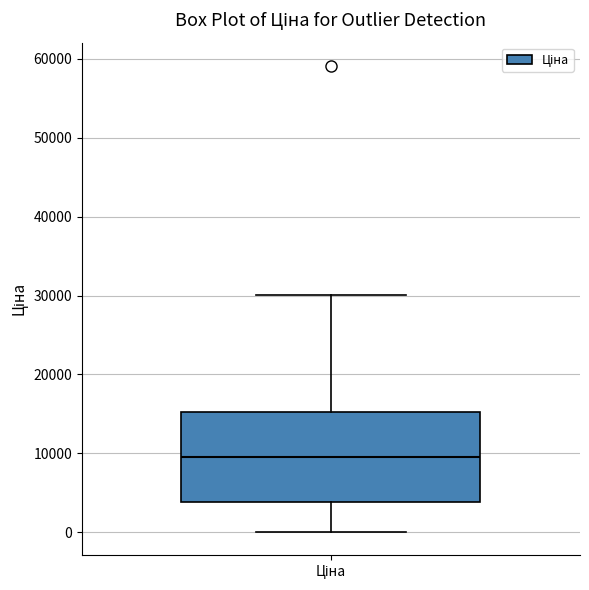

Read this box plot against the y-axis: the position of the median line, the range covered by the box, and the ends of both whiskers. The values are not printed on the chart, so give them approximately, as read against the axis.

median 9000, box 4000 to 15000, whiskers 0 to 30000